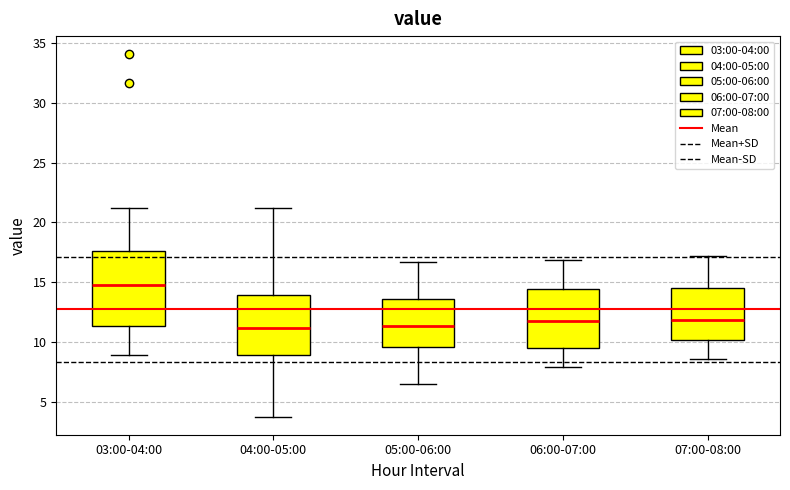

Which box has the highest median line?

03:00-04:00